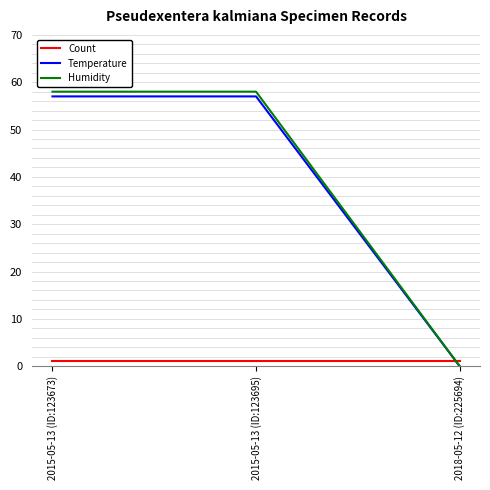

Reading left to right, what are all the values shown in this chart?

Count: 1	1	1
Temperature: 57	57	0
Humidity: 58	58	0